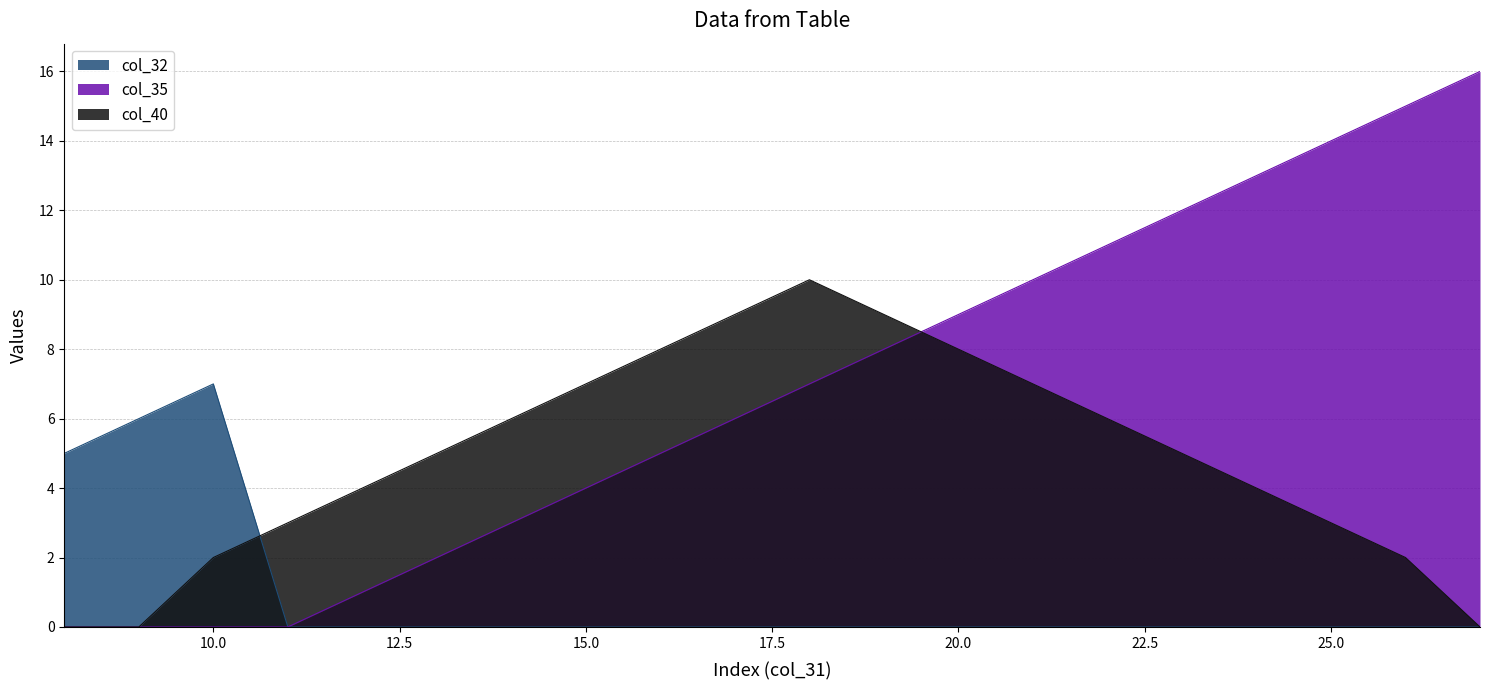

Does the chart have visible grid lines?

Yes